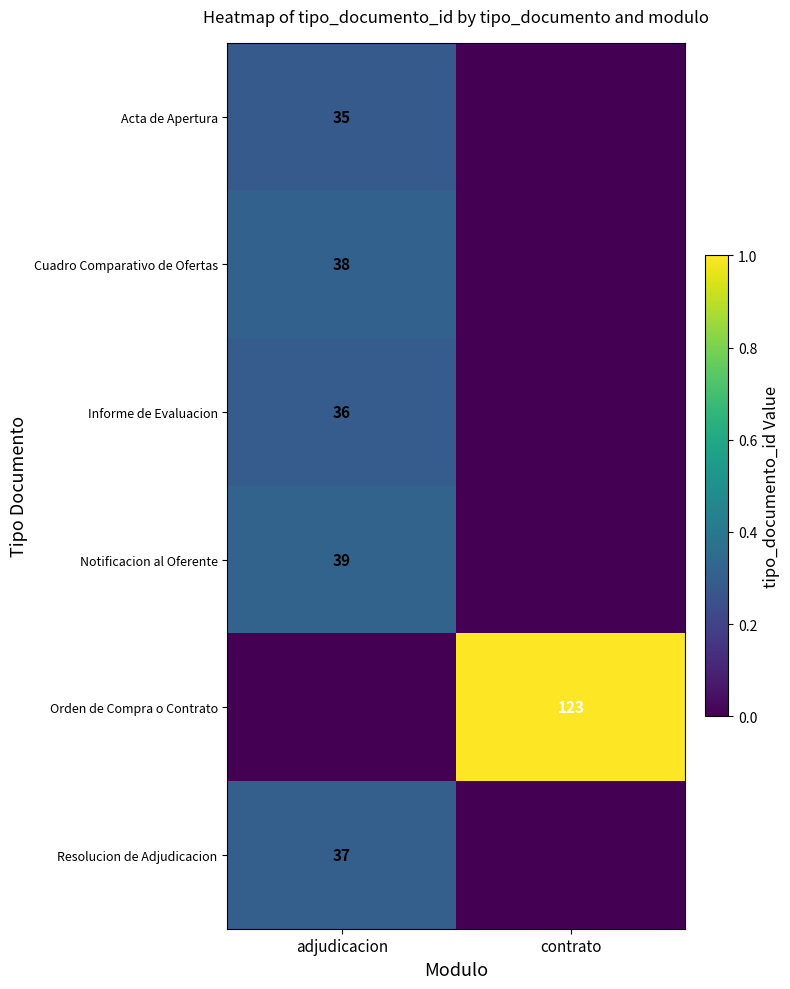

Is it true that Notificacion al Oferente equals 64 at adjudicacion?

False